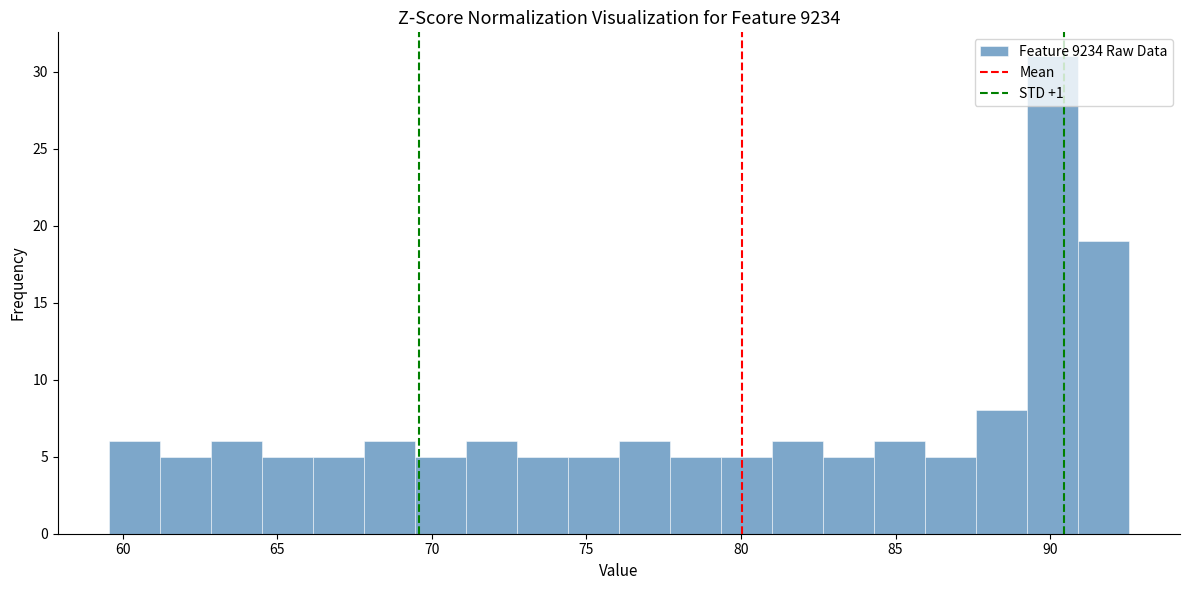

Around what value on the x-axis is the tallest bar? Give the approximate position of its centre, as read against the axis.

90.0